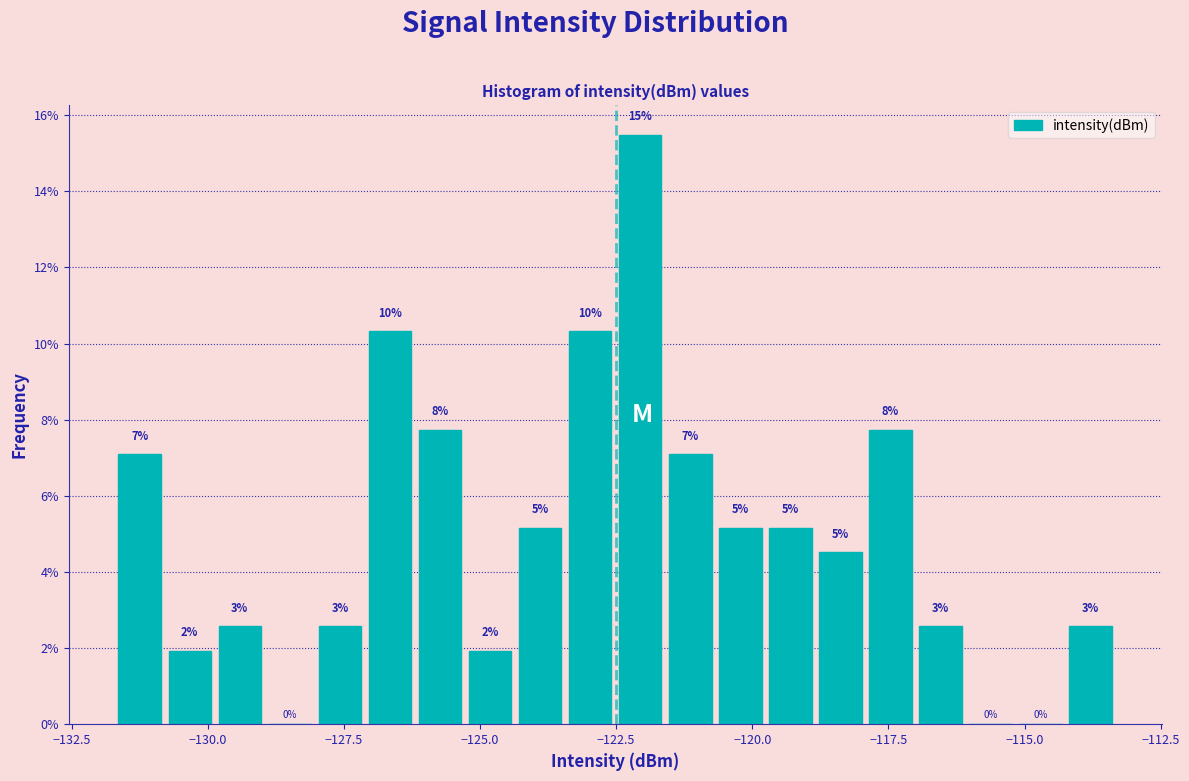

Read against the x-axis, roughly where is the centre of the tallest bar?

-122.0